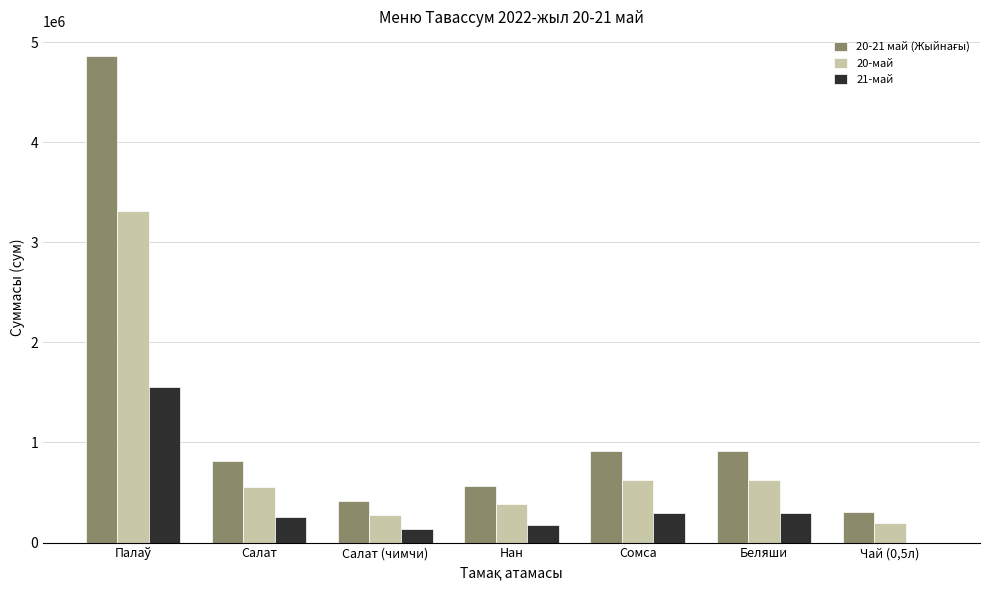

How many groups of bars are there?

7